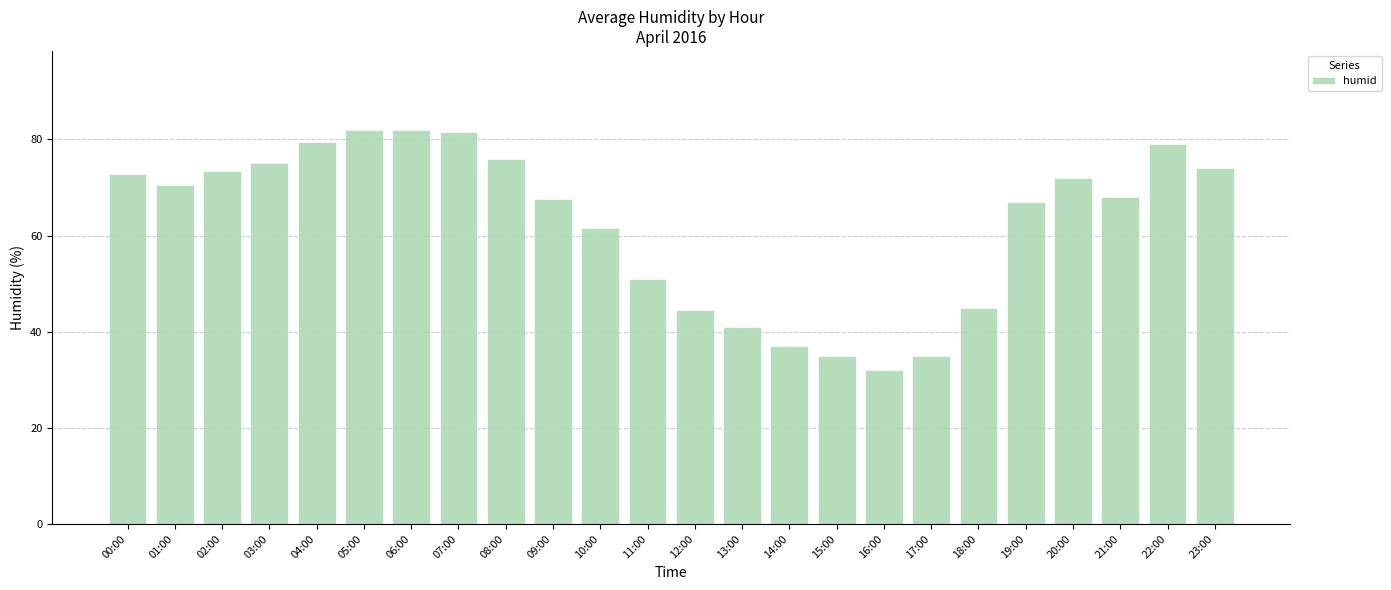

Reading left to right, extract all data points from this chart.

00:00=72.7	01:00=70.5	02:00=73.5	03:00=75.0	04:00=79.5	05:00=82.0	06:00=82.0	07:00=81.5	08:00=76.0	09:00=67.5	10:00=61.5	11:00=51.0	12:00=44.5	13:00=41.0	14:00=37.0	15:00=35.0	16:00=32.0	17:00=35.0	18:00=45.0	19:00=67.0	20:00=72.0	21:00=68.0	22:00=79.0	23:00=74.0